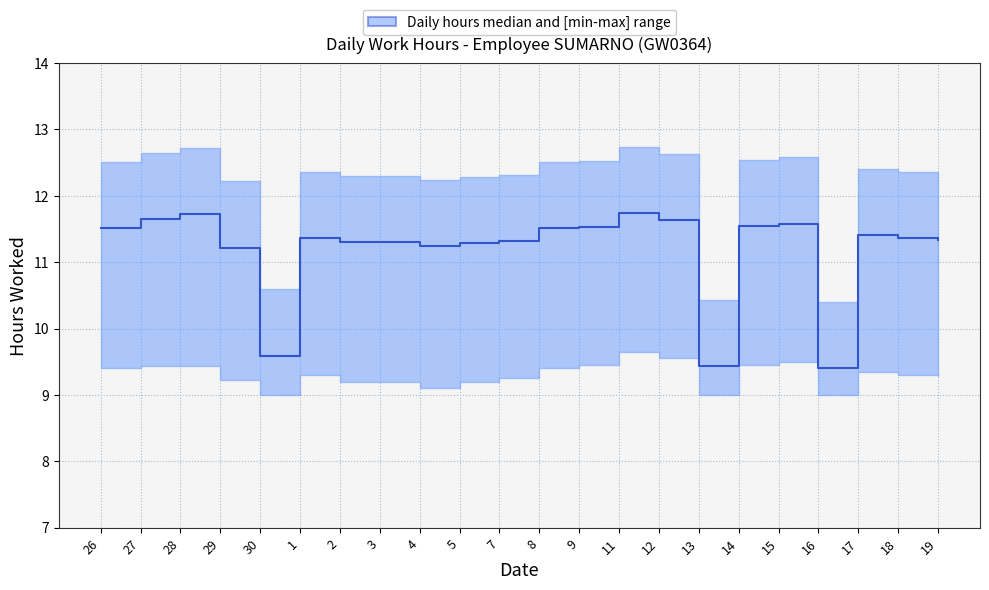

What is the maximum value shown in the chart?

11.7